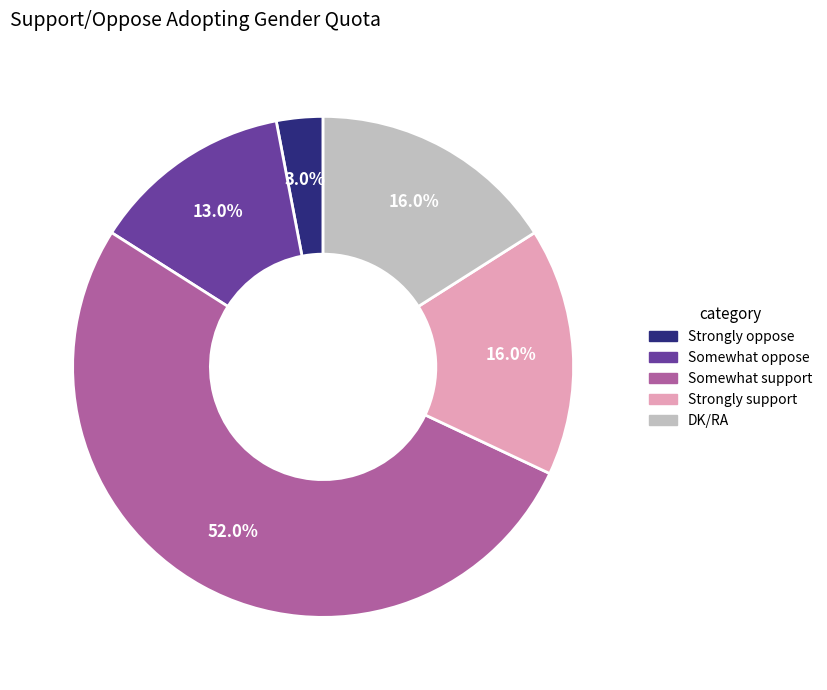

What percentage do DK/RA and Somewhat oppose together represent?

29.0%